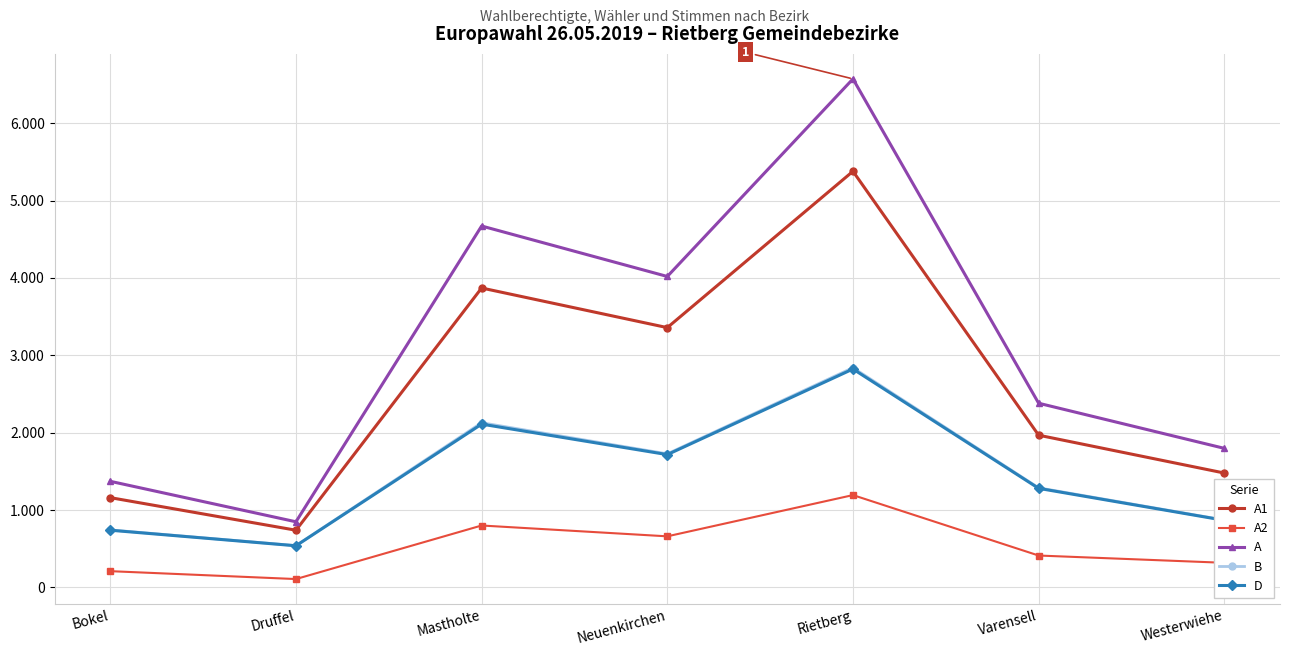

What are all the series names shown in the legend?

A1, A2, A, B, D